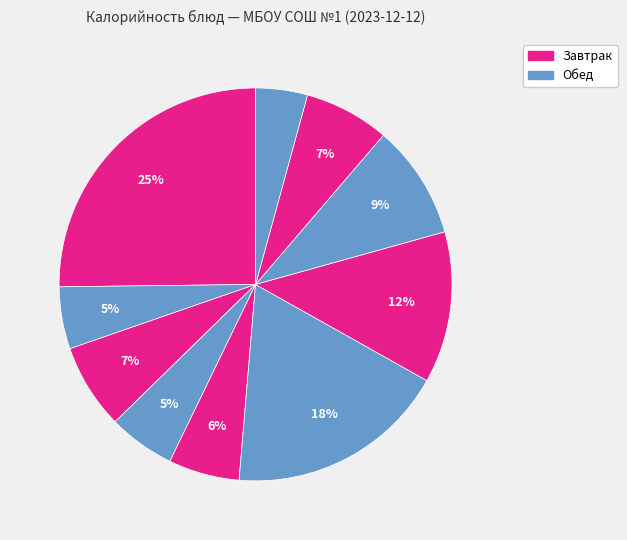

To the nearest percent, what is the difference between the largest and smallest slice percentages?

21%